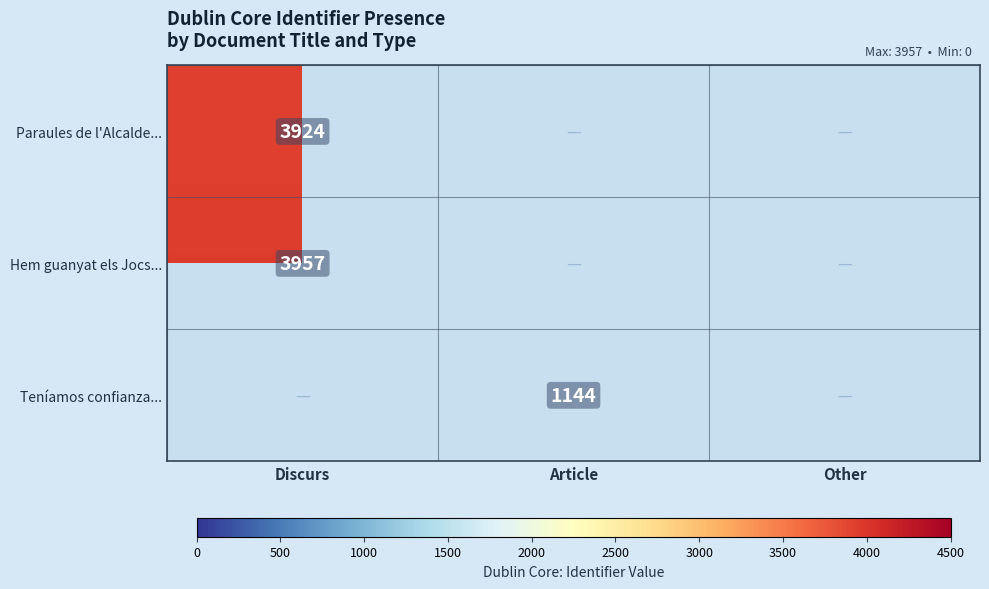

The value of Paraules de l'Alcalde... at Discurs is 2718.0. True or false?

False